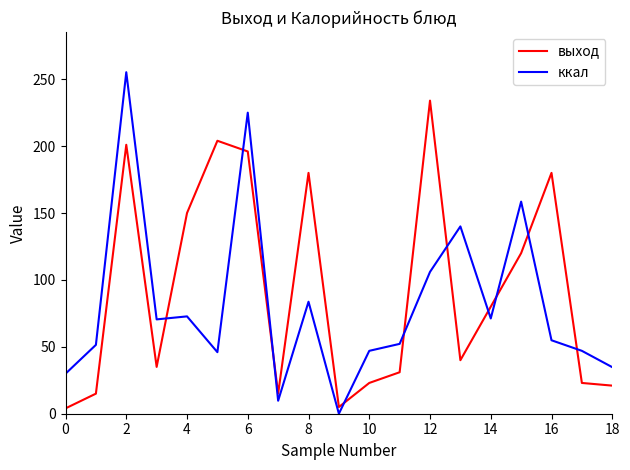

True or false: ккал has more than 2 interior local peaks.

True